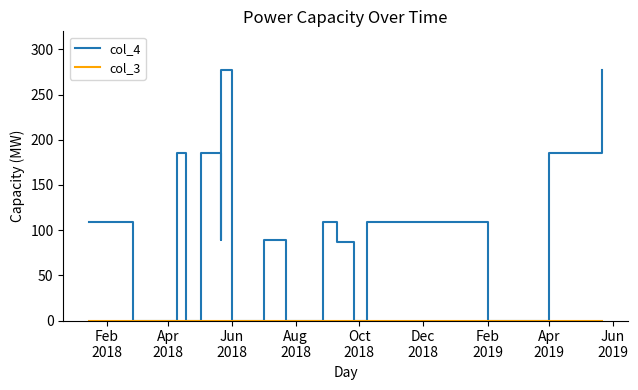

How many lines are shown in the chart?

2